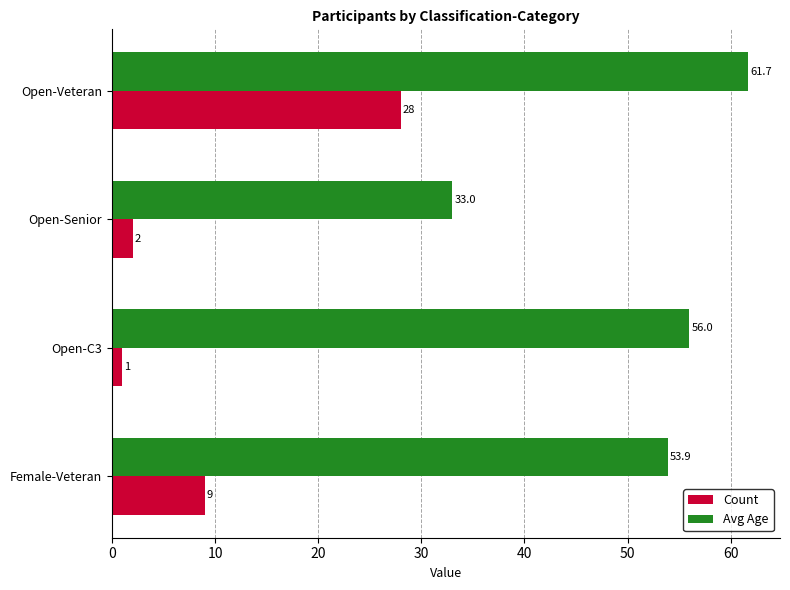

At which label is Avg Age closest to 47?

Female-Veteran